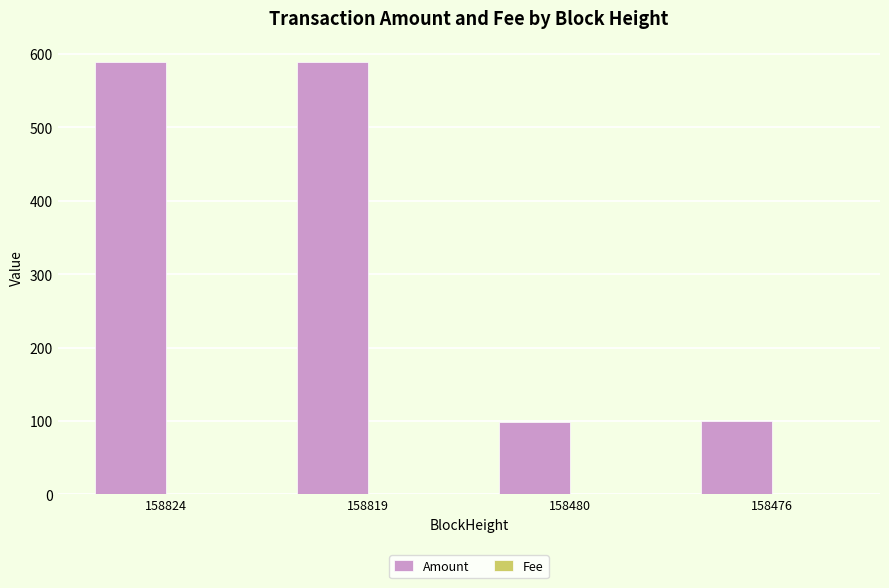

Which series has the largest total across all categories?

Amount